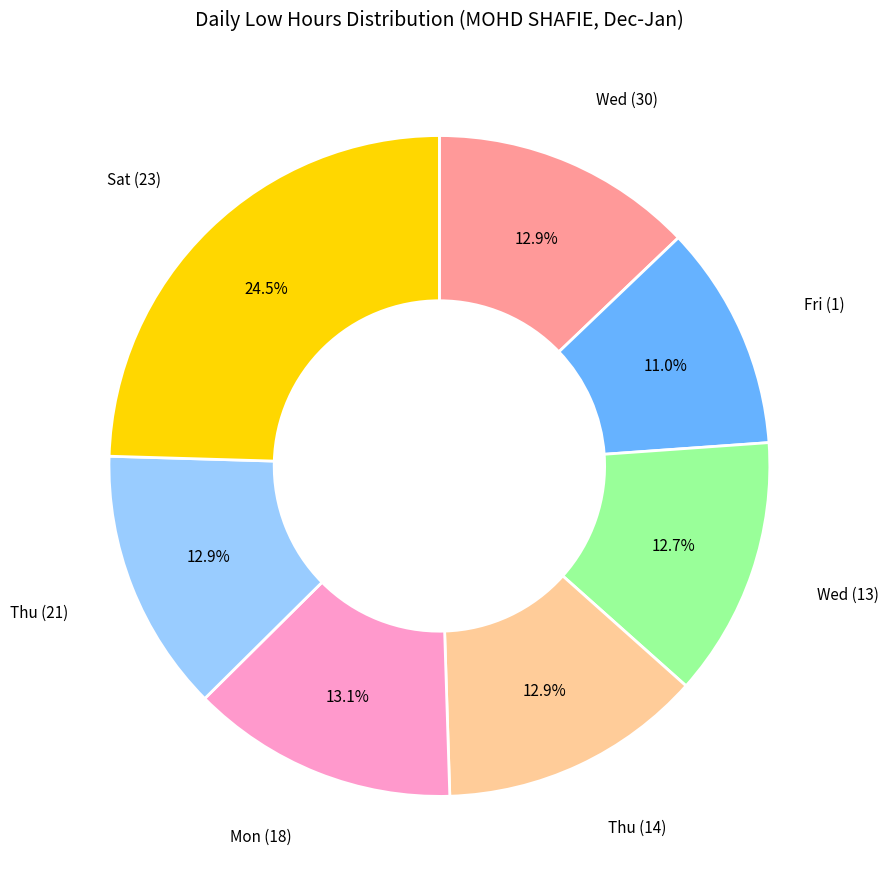

What is the largest slice in the pie chart?

Sat (23)